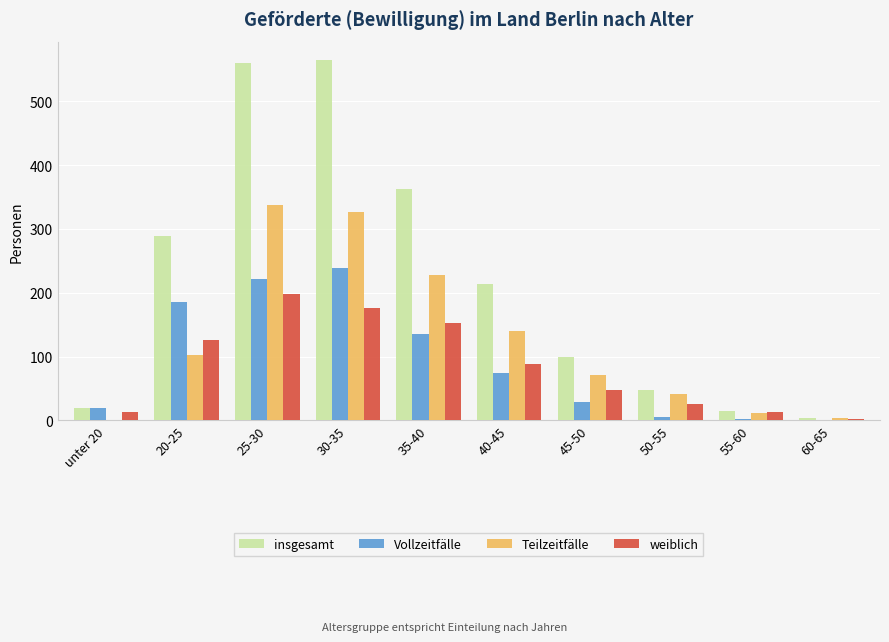

What is the sum of the insgesamt values at 55-60 and 40-45?

228